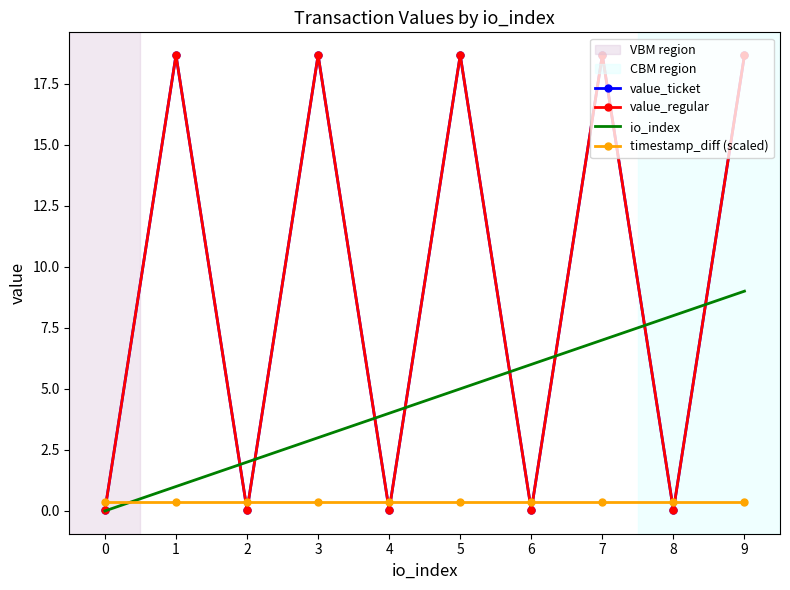

What is the value of the io_index point at the 5th from the left?

4.0